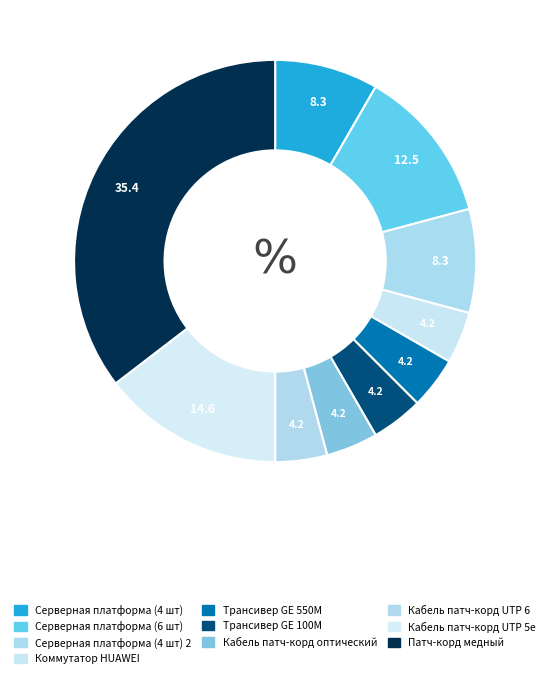

Do Серверная платформа (4 шт) and Кабель патч-корд UTP 6 together represent more than half of the pie?

No